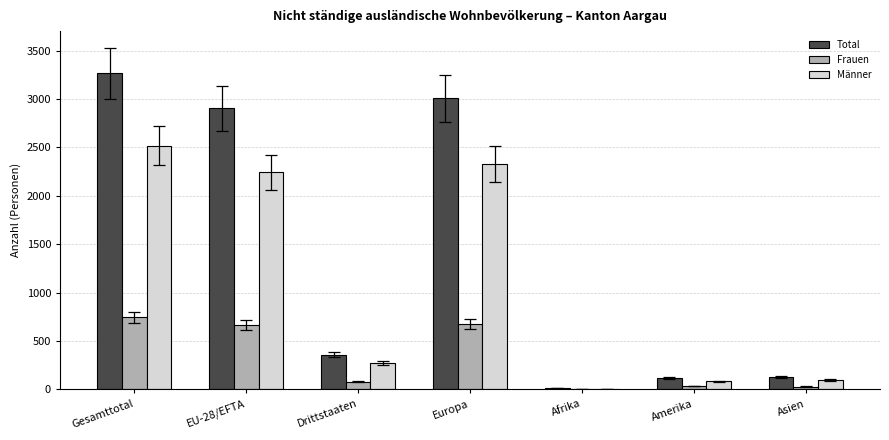

What is the maximum value shown in the chart?

3264